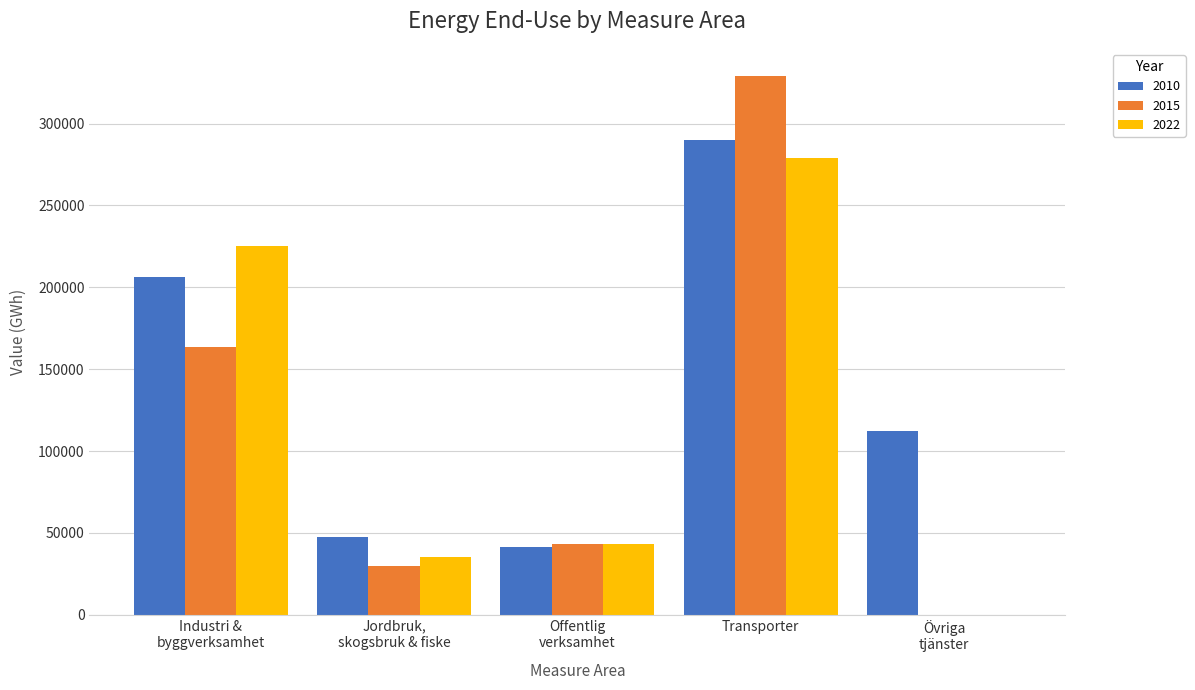

True or false: 2015 has a value of 110514 at Transporter.

False